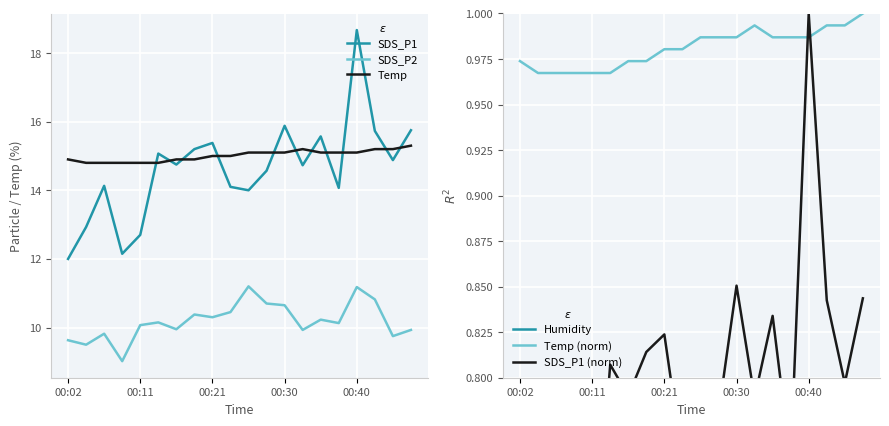

The Temp series shows 19.9 at 00:02. True or false?

False